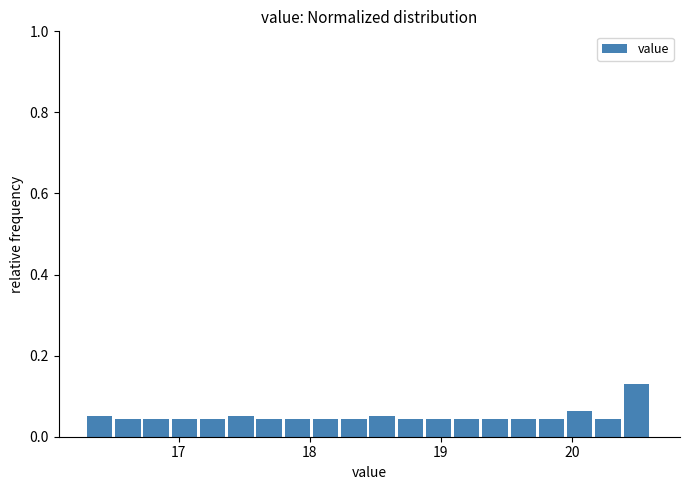

Read against the x-axis, roughly where is the centre of the tallest bar?

20.5